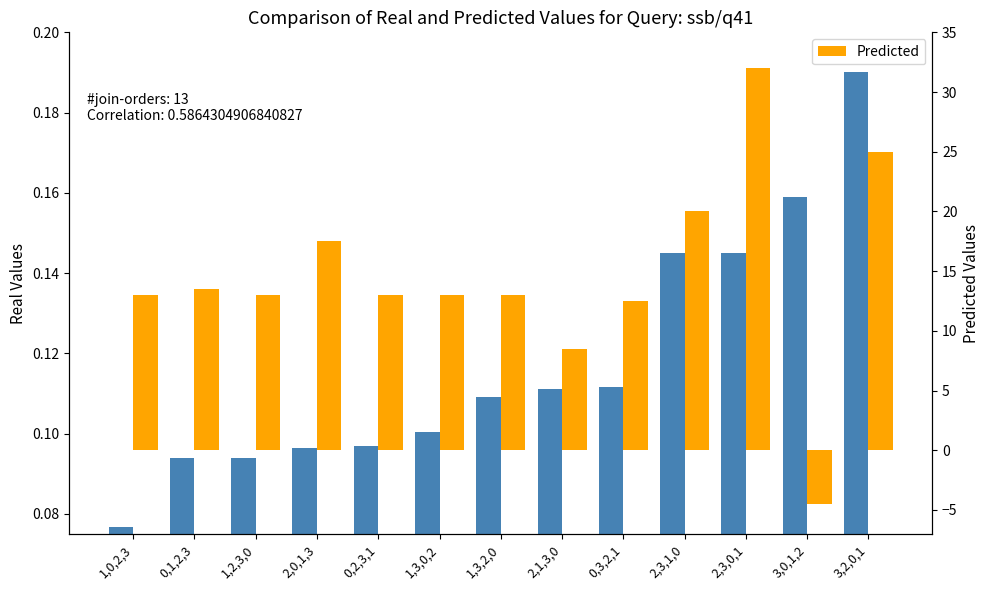

What is the lowest value of the Predicted series?

-4.5